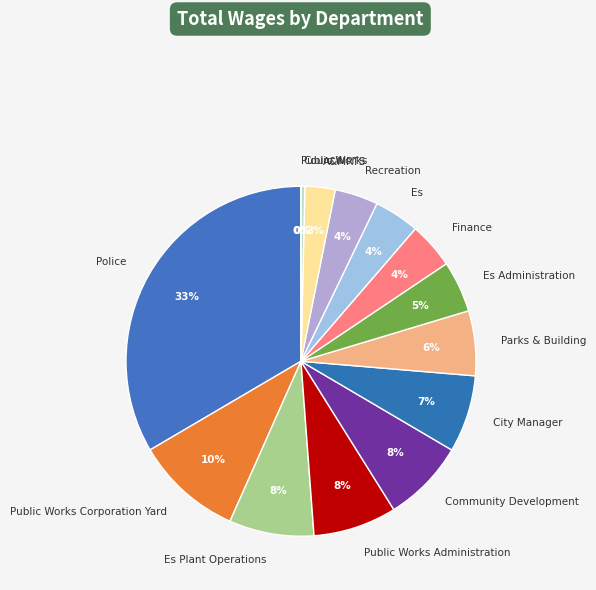

Does Community Development account for over 50% of the chart?

No